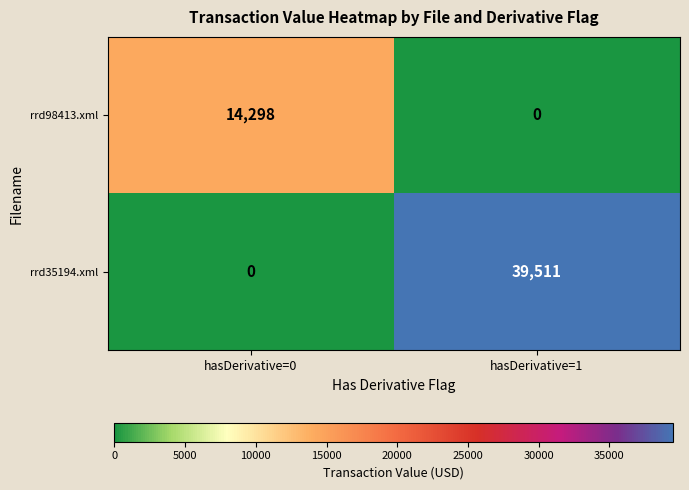

What is the difference between the rrd98413.xml values at hasDerivative=1 and hasDerivative=0?

14298